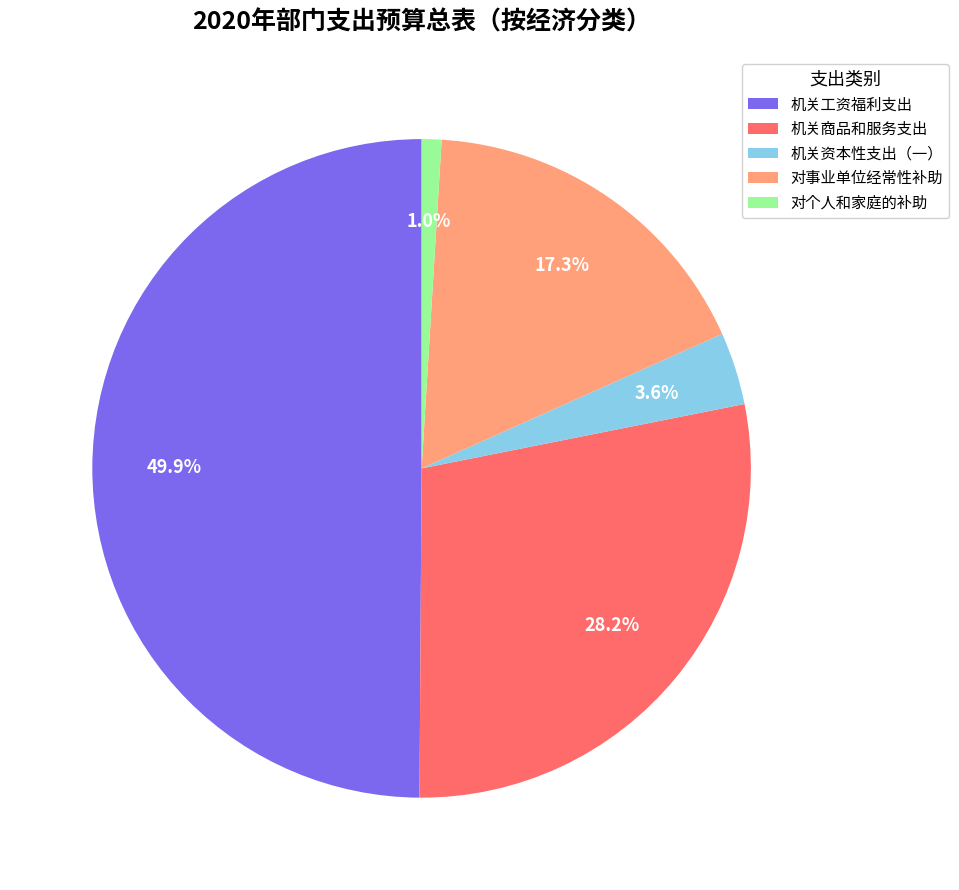

Does 对个人和家庭的补助 represent more than half of the total?

No